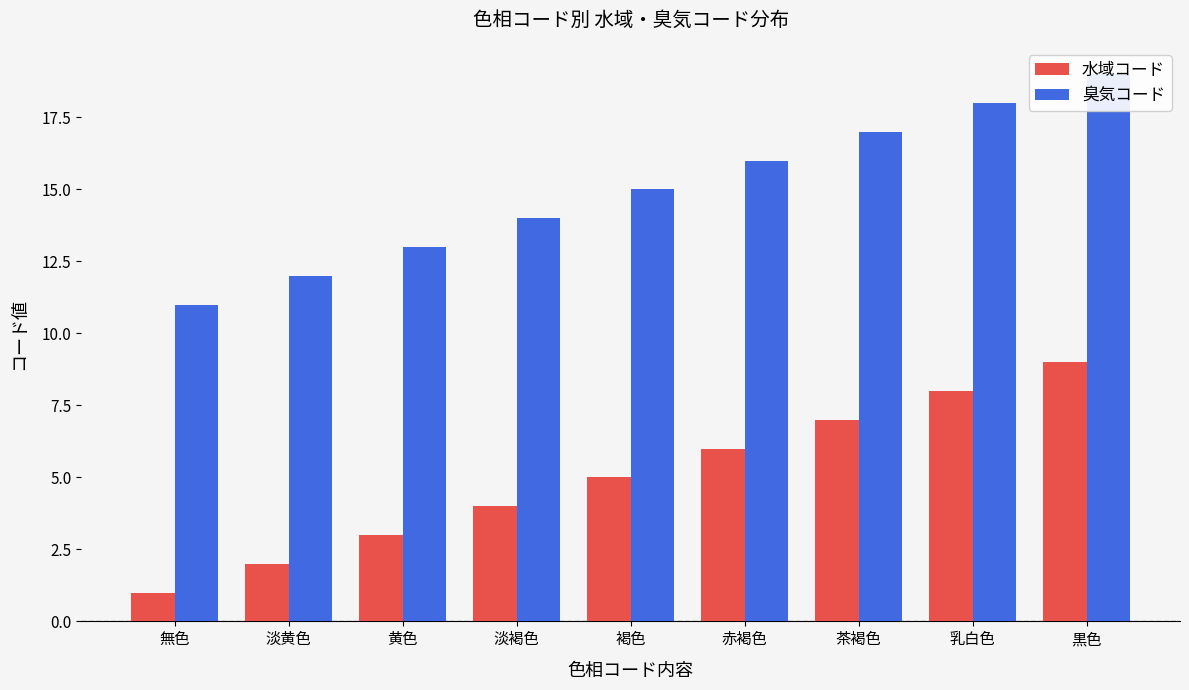

What is the label of the 3rd bar from the left?

黄色